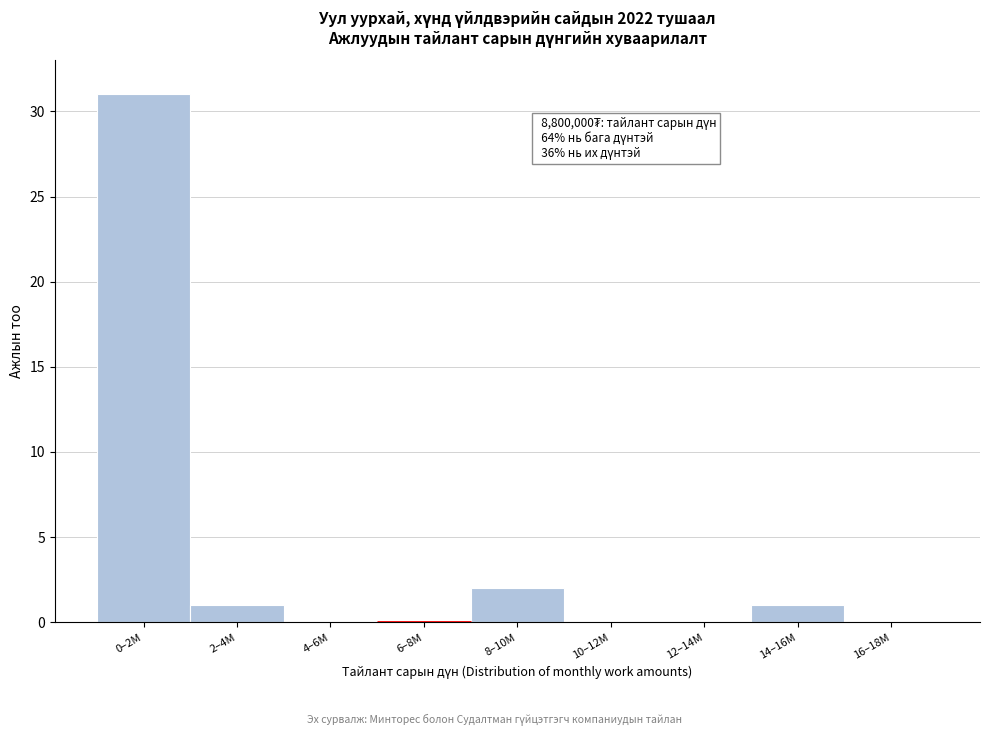

Reading right to left, transcribe all the data shown in this chart.

16–18M=0	14–16M=1	12–14M=0	10–12M=0	8–10M=2	6–8M=0	4–6M=0	2–4M=1	0–2M=31